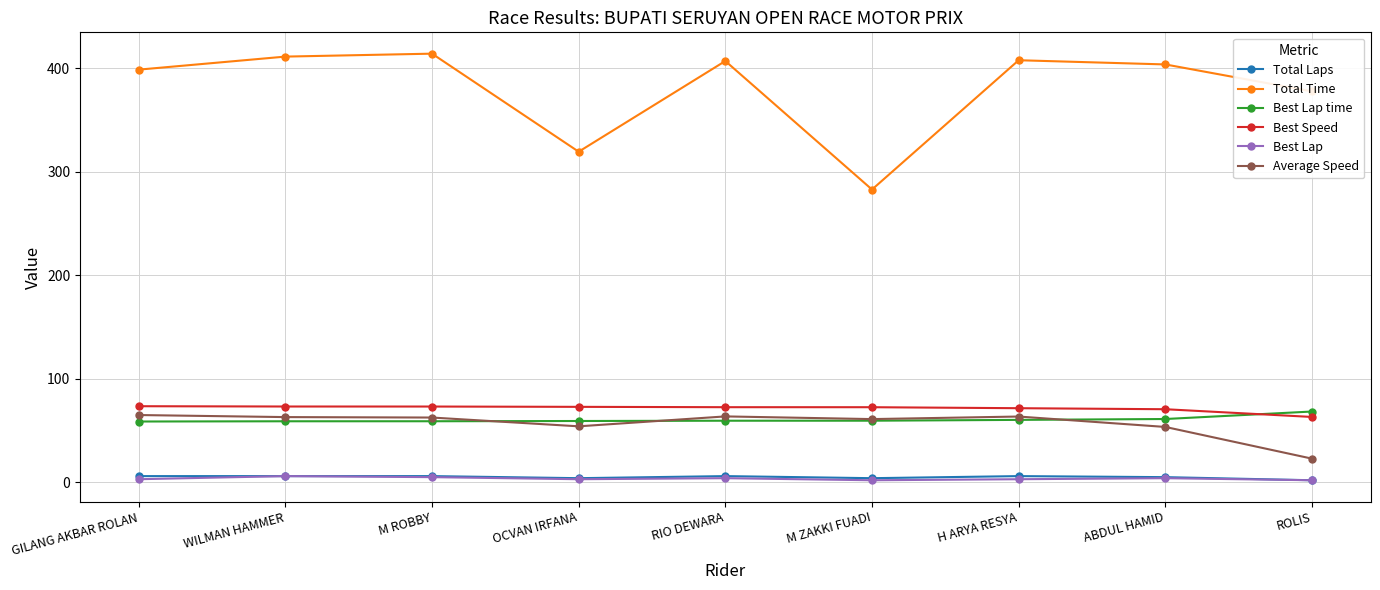

What is the total value across all series at ABDUL HAMID?

598.0